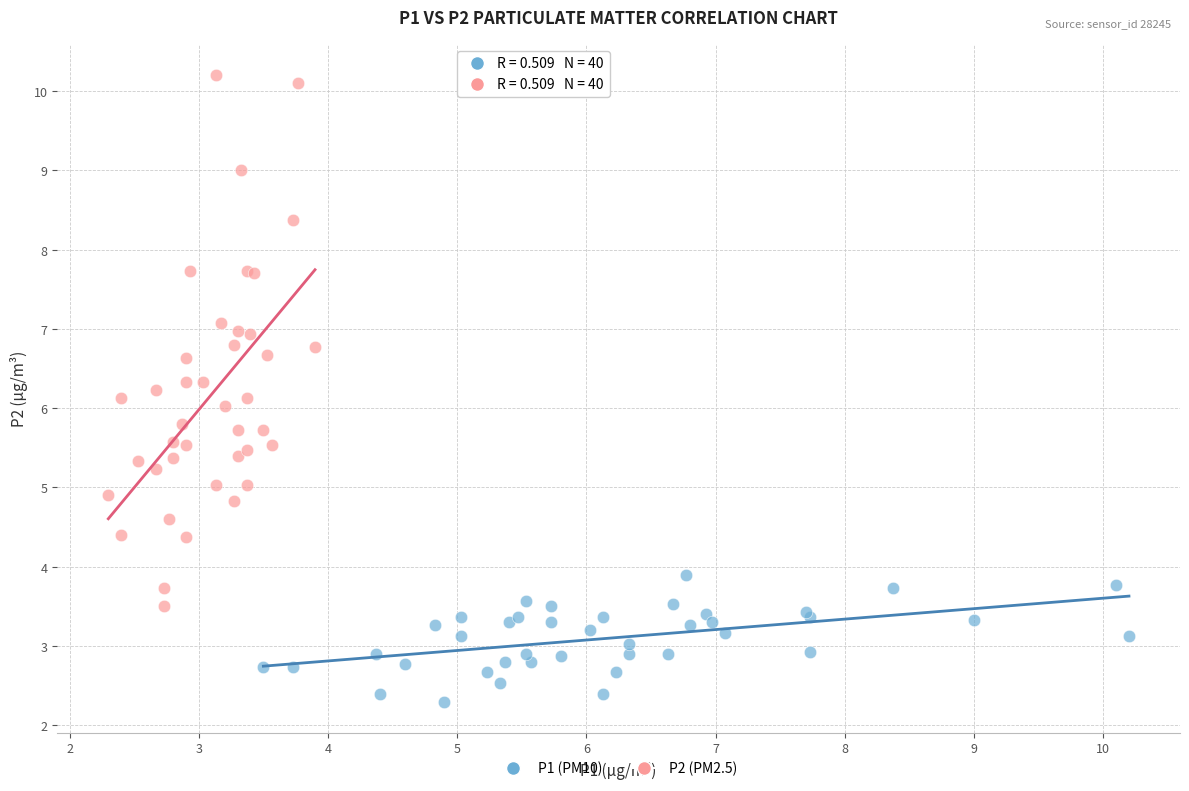

What are all the series names shown in the legend?

P1 (PM10), P2 (PM2.5)